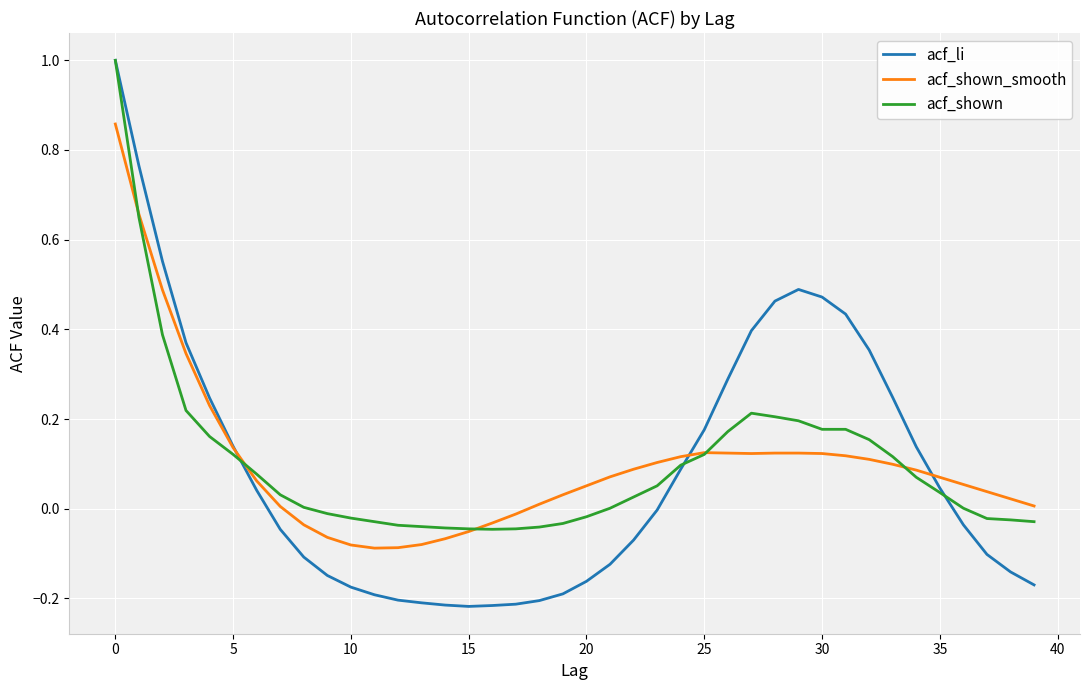

What is the greatest value displayed?

1.0